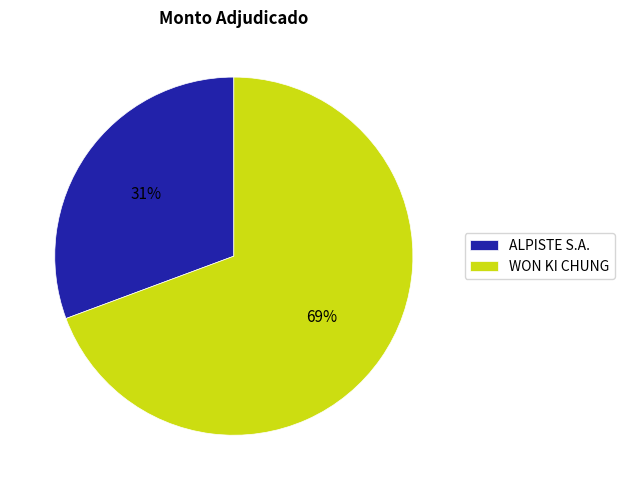

Is it true that WON KI CHUNG is 76% of the pie?

False